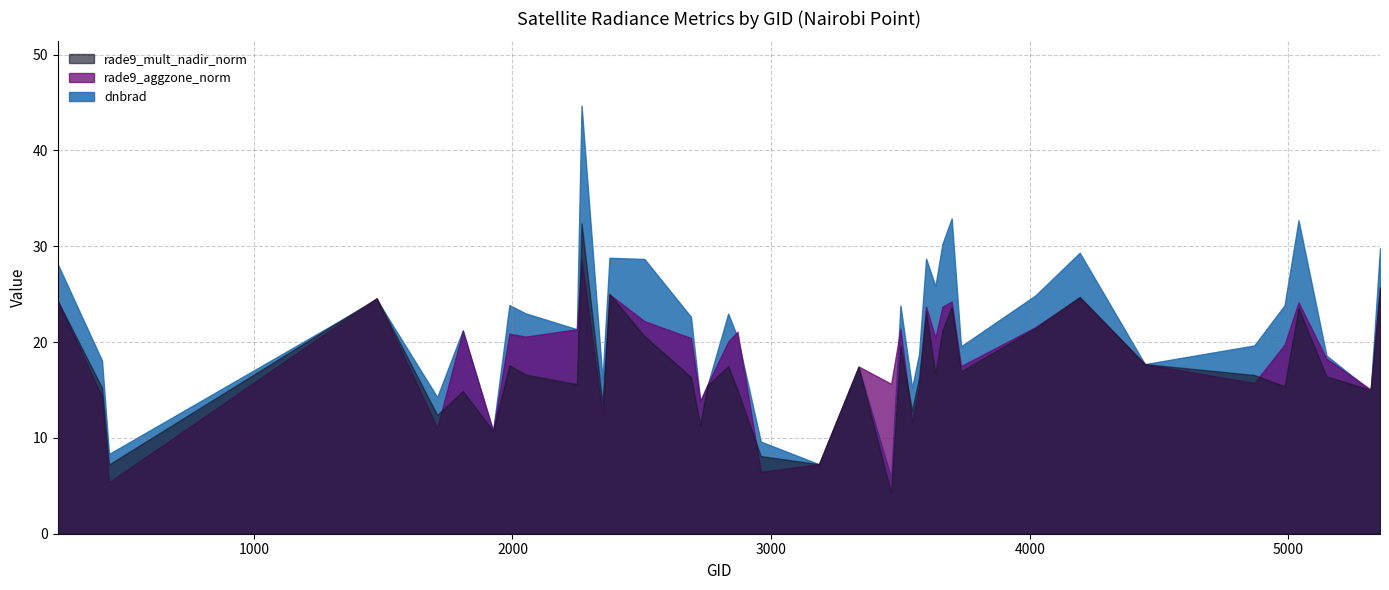

Where do rade9_mult_nadir_norm and dnbrad first cross each other?

440 and 1475